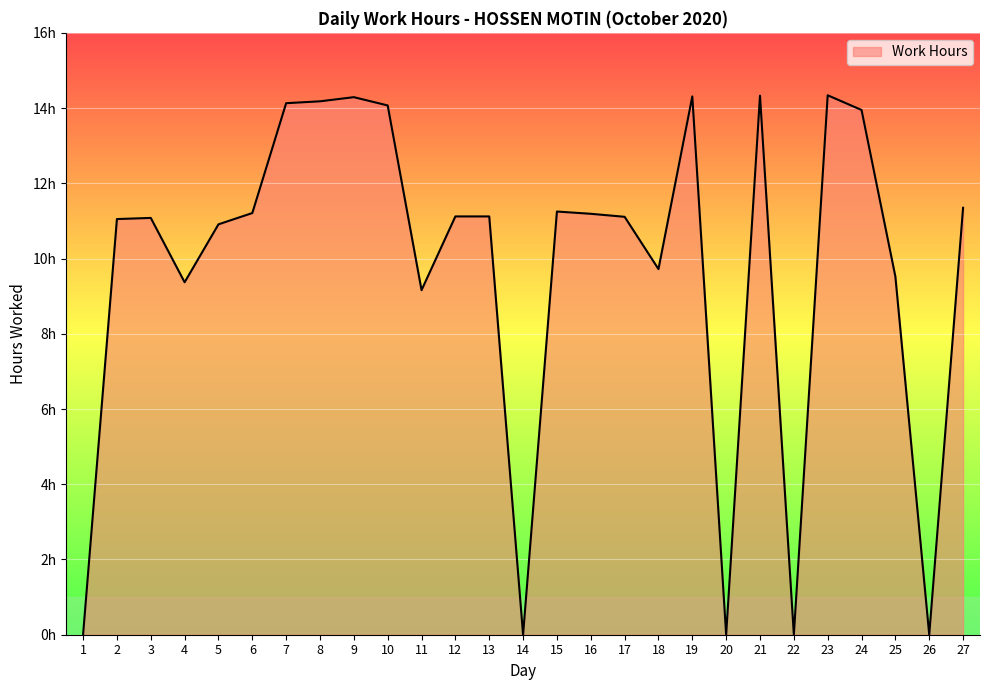

Does the chart display data point markers on the line(s)?

No